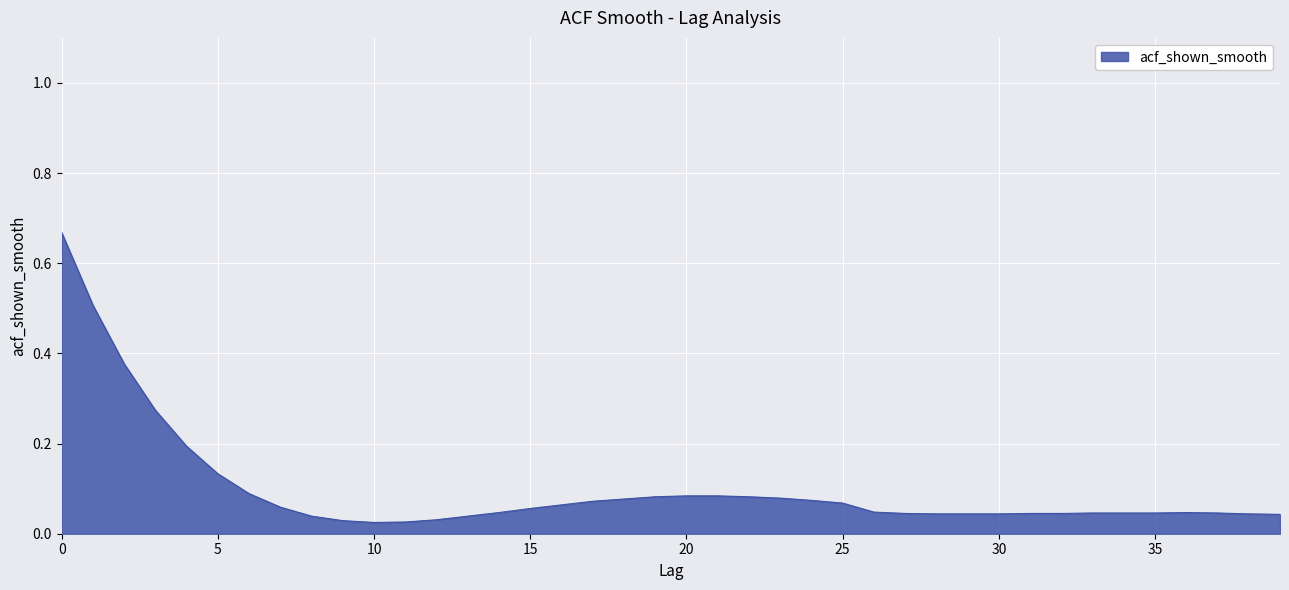

What is the difference between the maximum and minimum values?

0.6